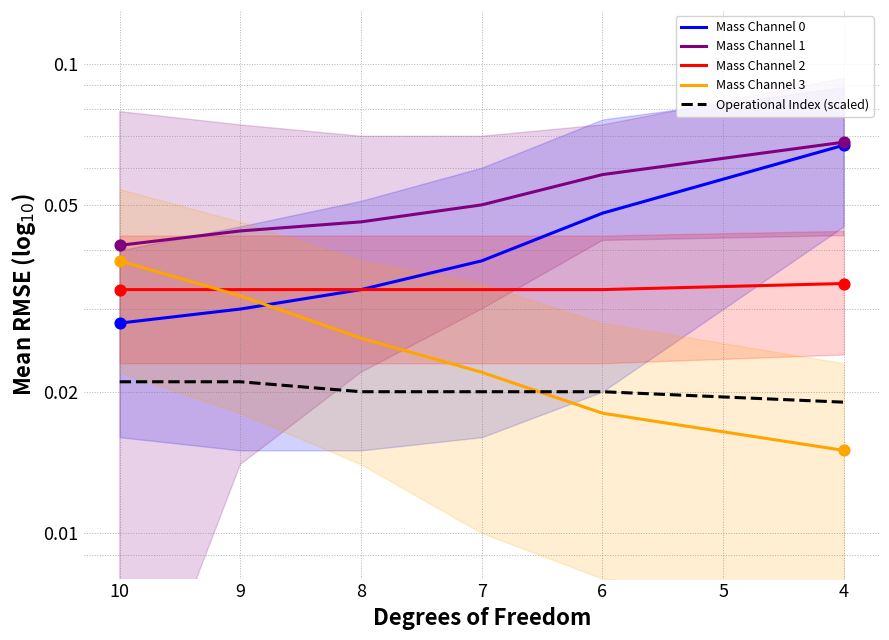

Which series reaches the maximum Y coordinate?

Mass Channel 1